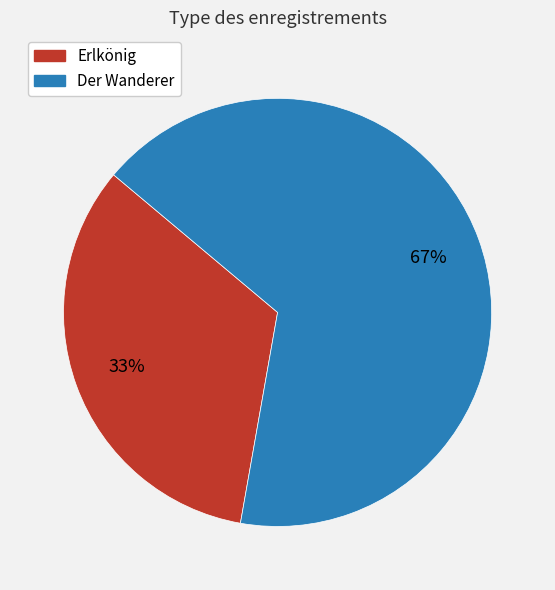

To the nearest percent, what is the average slice percentage?

50%